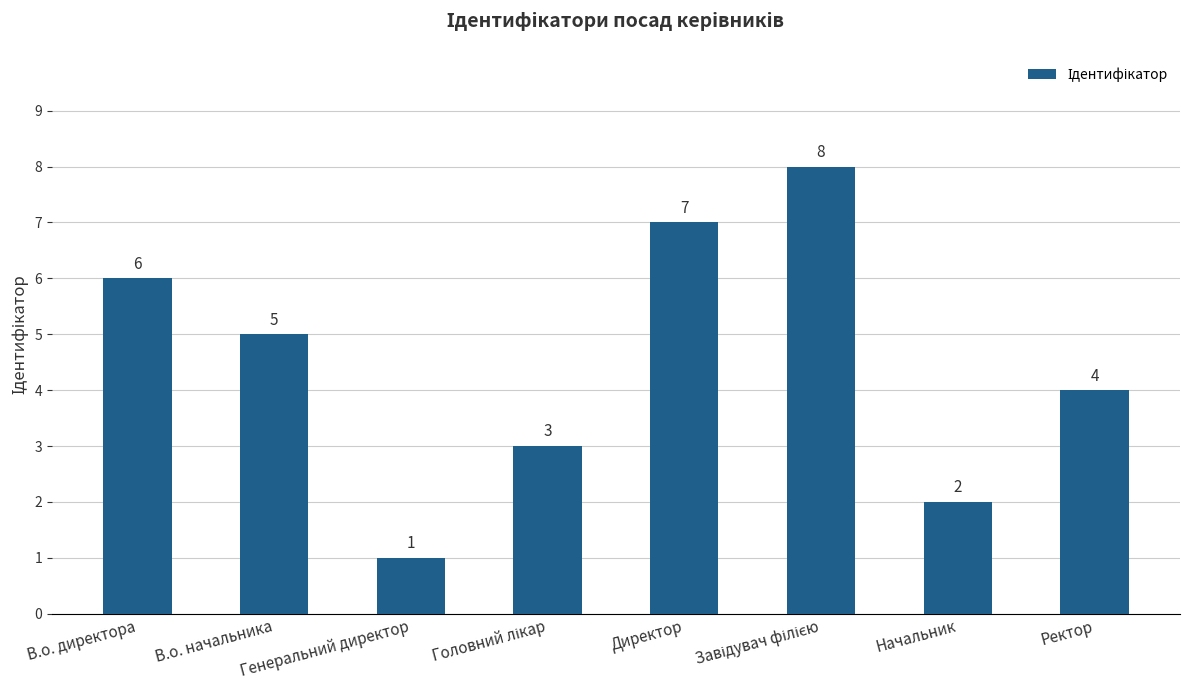

Read the value at Начальник.

2